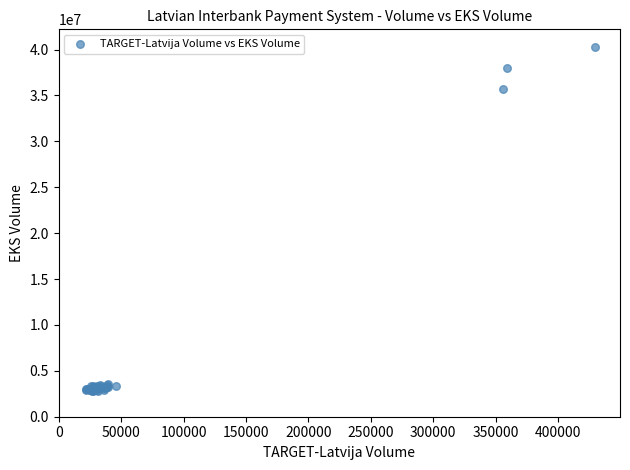

What Y value in the scatter plot is closest to 21553596?

35658297